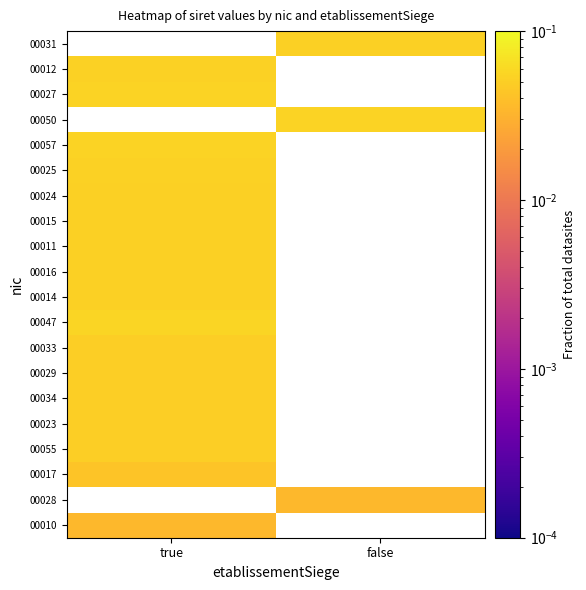

Is the value of 00055 at true greater than the value of 00014 at false?

No